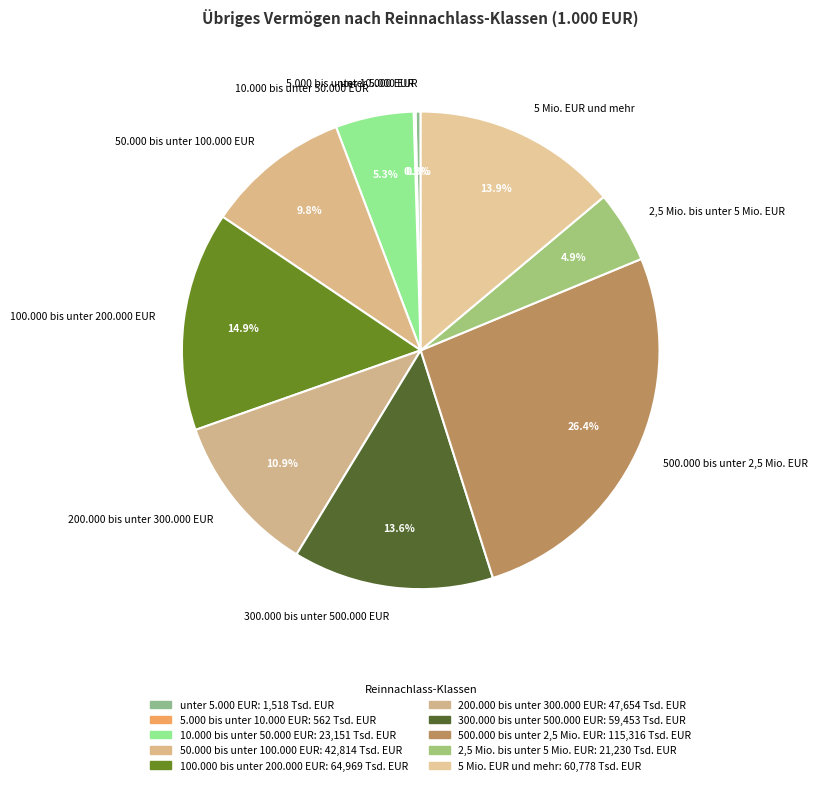

Is the sum of 100.000 bis unter 200.000 EUR and 200.000 bis unter 300.000 EUR greater than half?

No